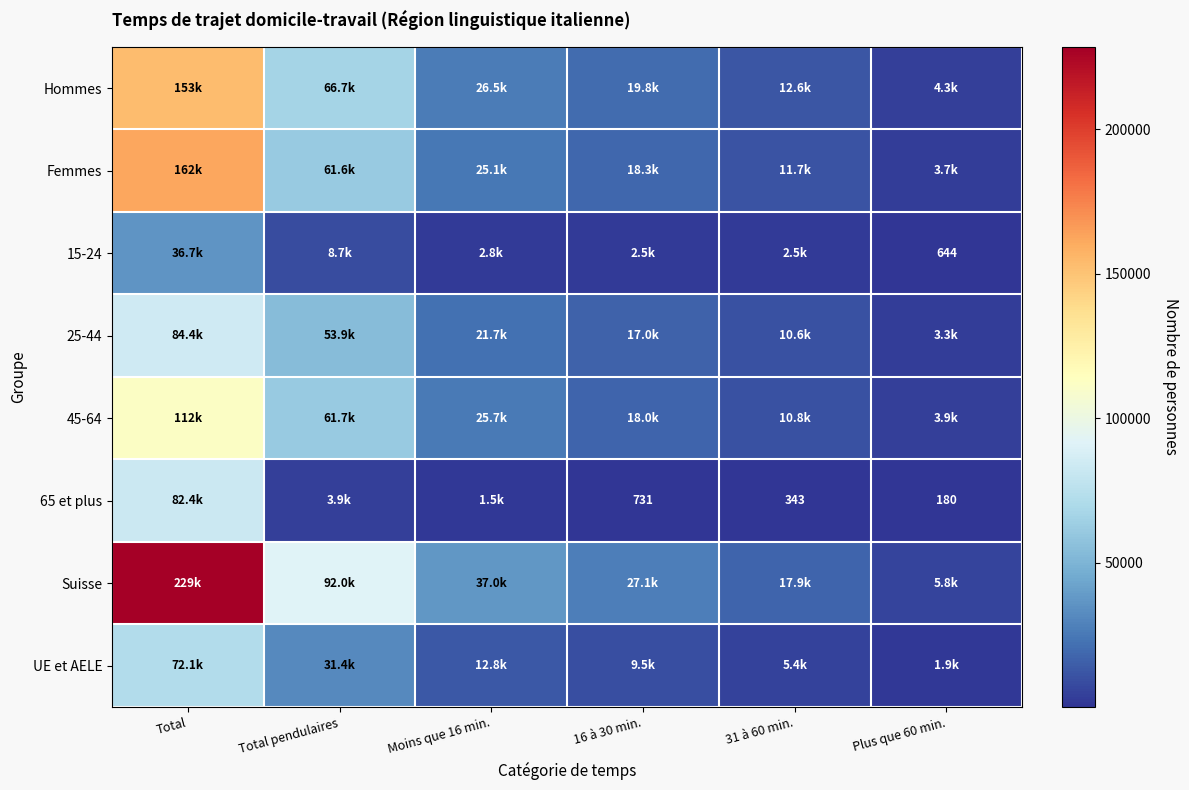

Where is 15-24 nearest to the value 18674?

Total pendulaires